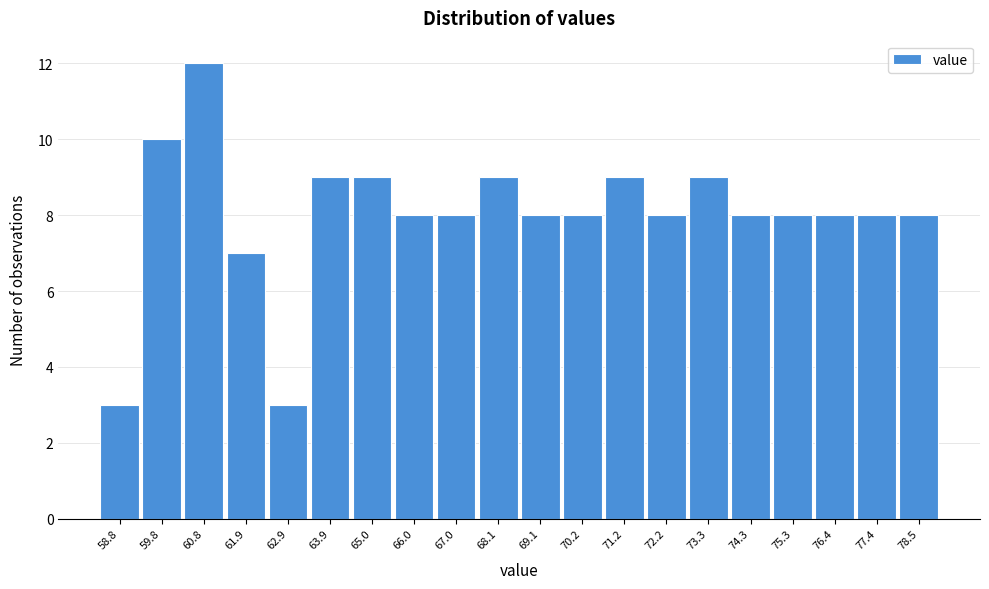

Reading left to right, extract all data points from this chart.

3	10	12	7	3	9	9	8	8	9	8	8	9	8	9	8	8	8	8	8